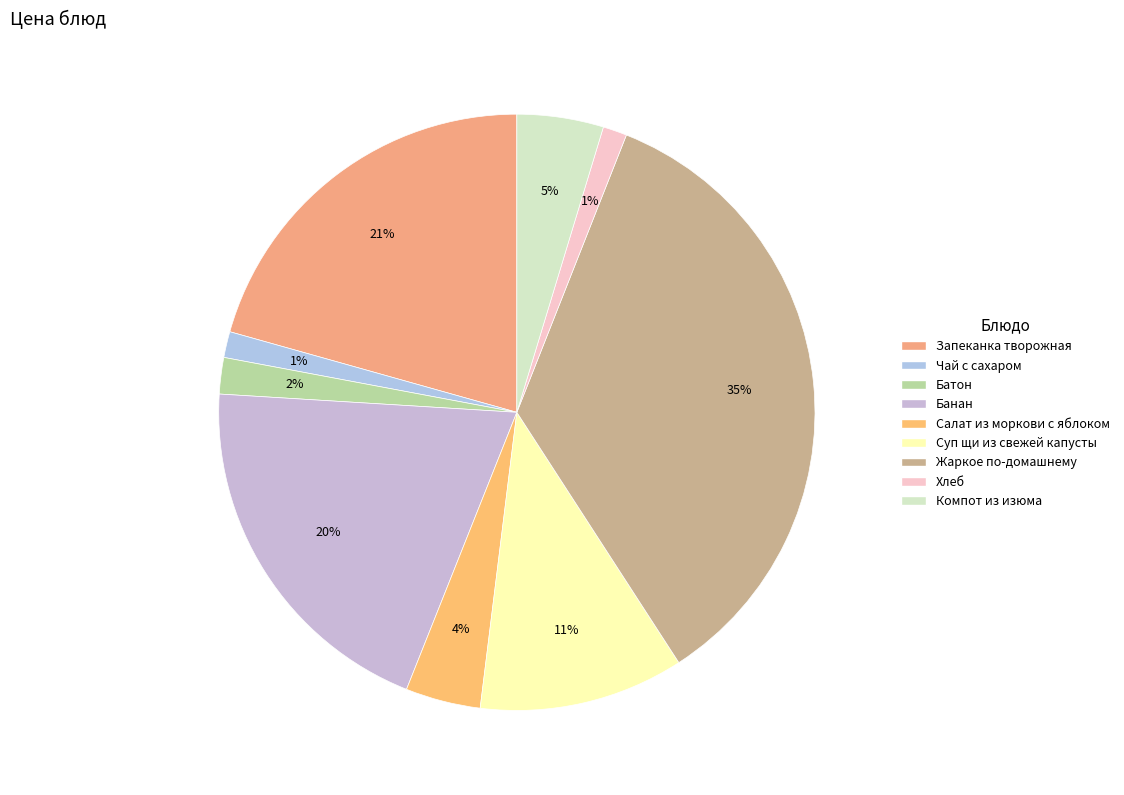

To the nearest percent, what is the average slice percentage?

11%